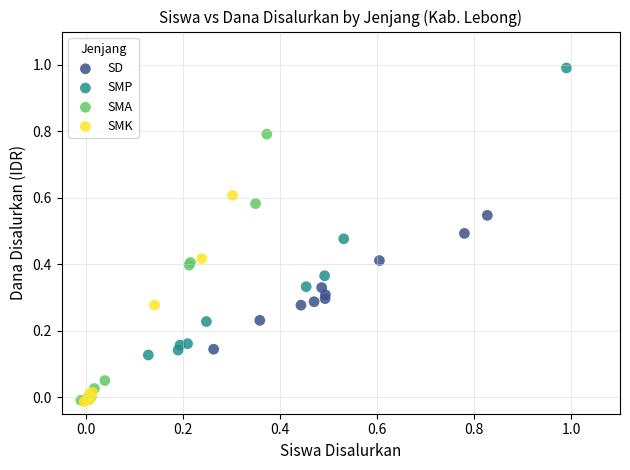

Which series reaches the maximum Y coordinate?

SMP